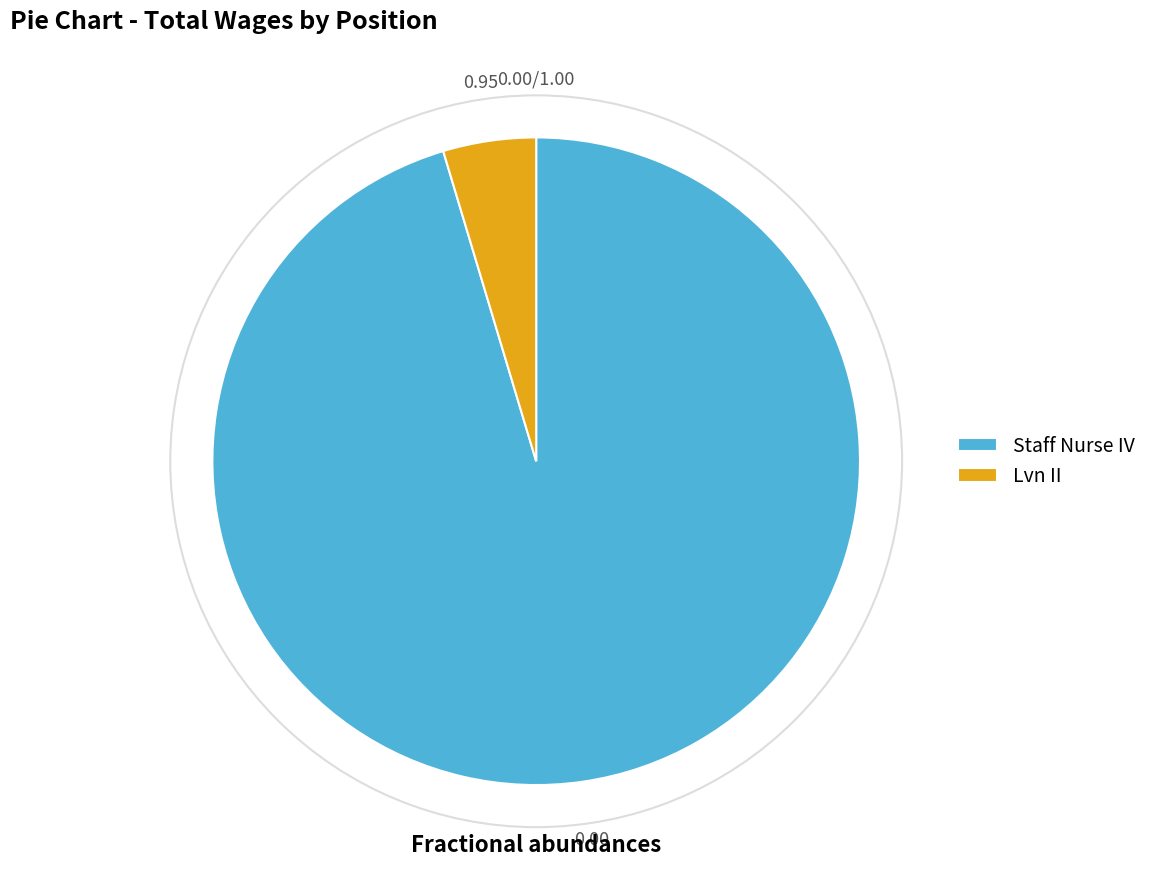

Which slice represents more than half of the pie?

Staff Nurse IV